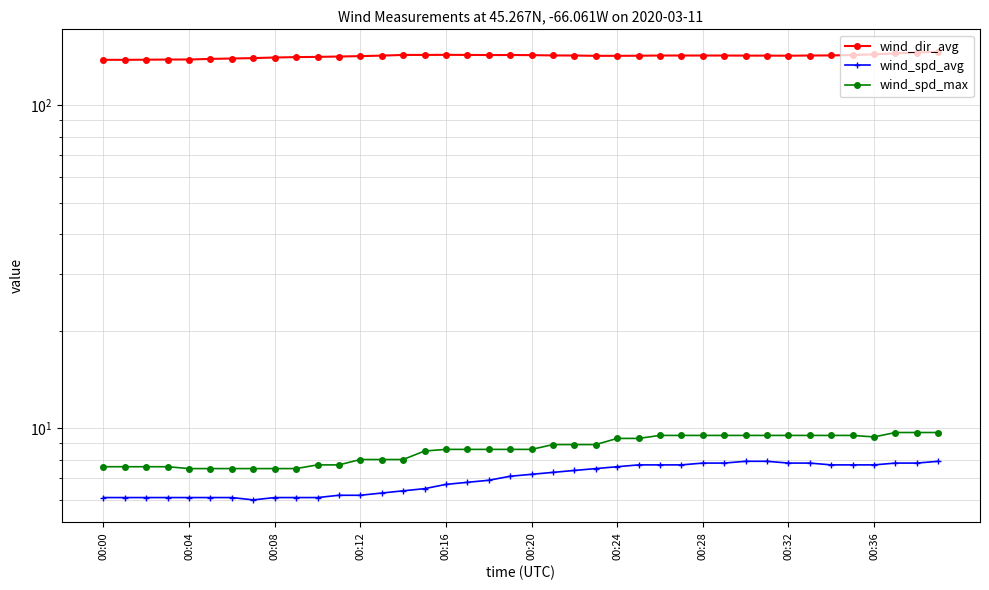

At 13, list the series in order from smallest to largest.

wind_spd_avg, wind_spd_max, wind_dir_avg